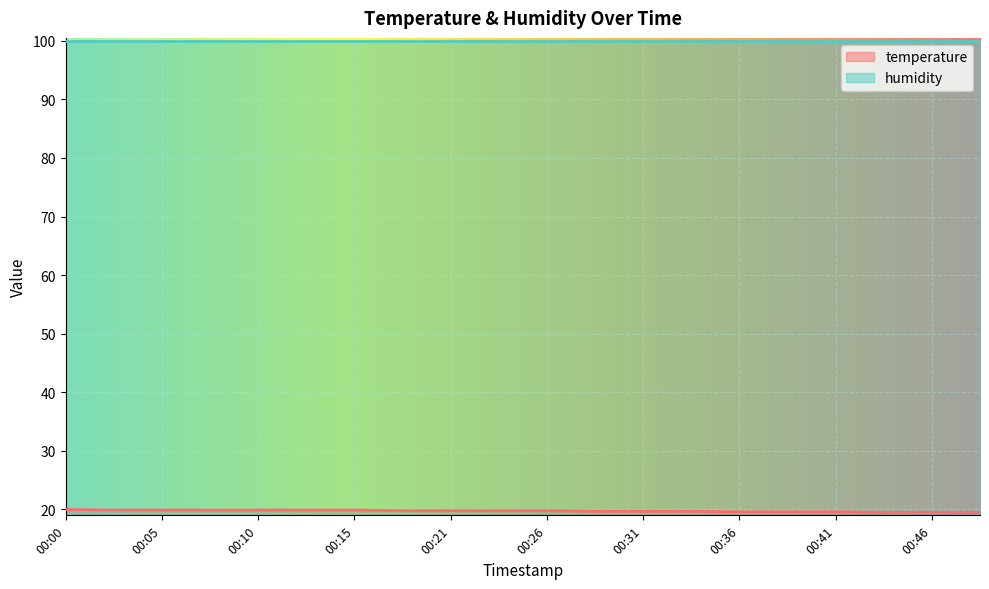

The chart shows a value of 35.8 at 00:10. True or false?

False